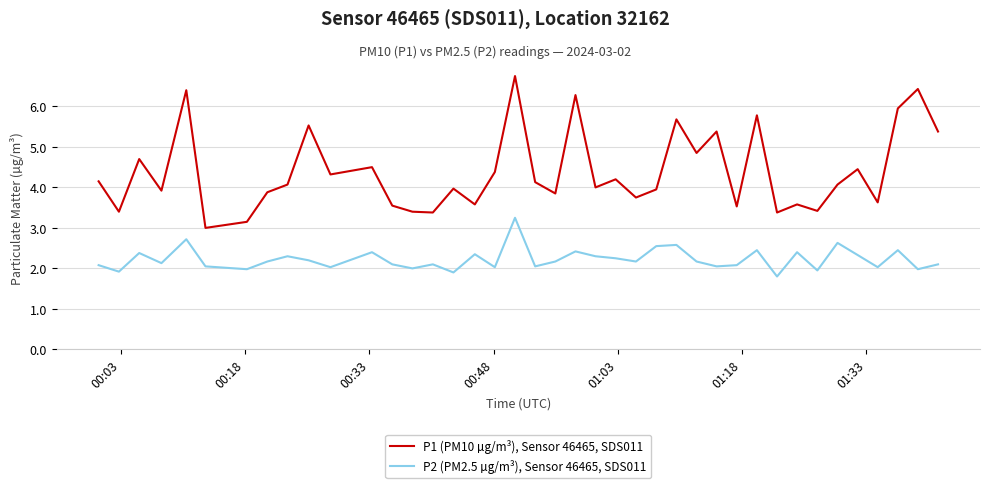

Which series has the largest total across all categories?

P1 (PM10 µg/m³), Sensor 46465, SDS011